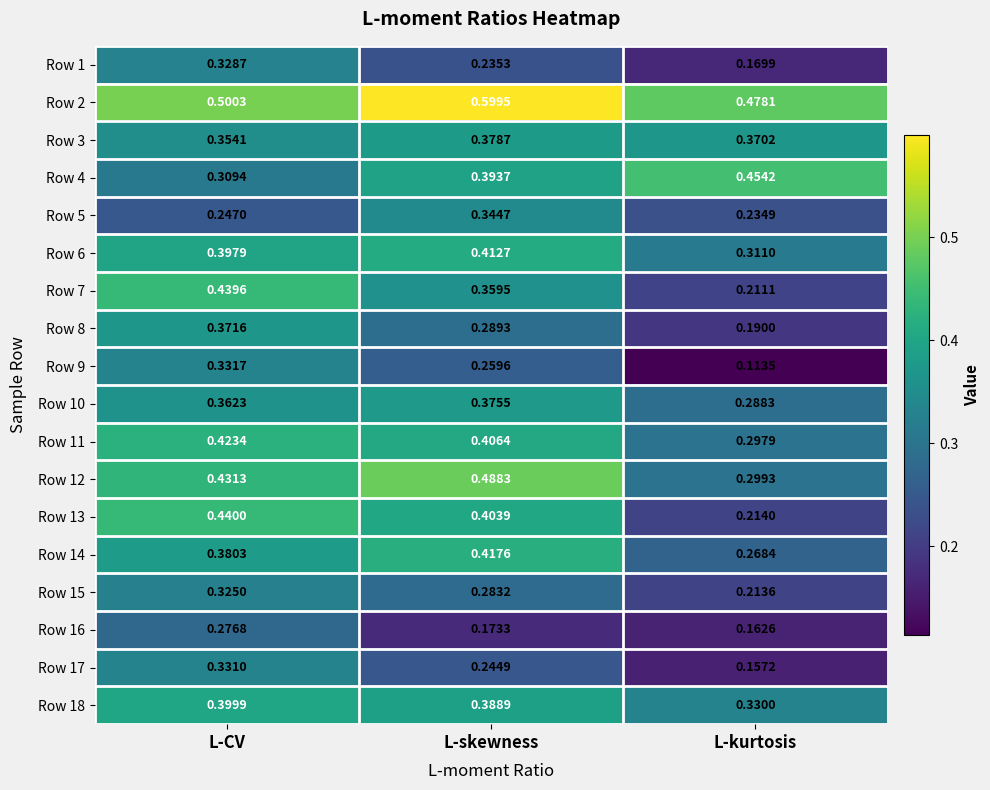

What is the greatest value displayed?

0.6